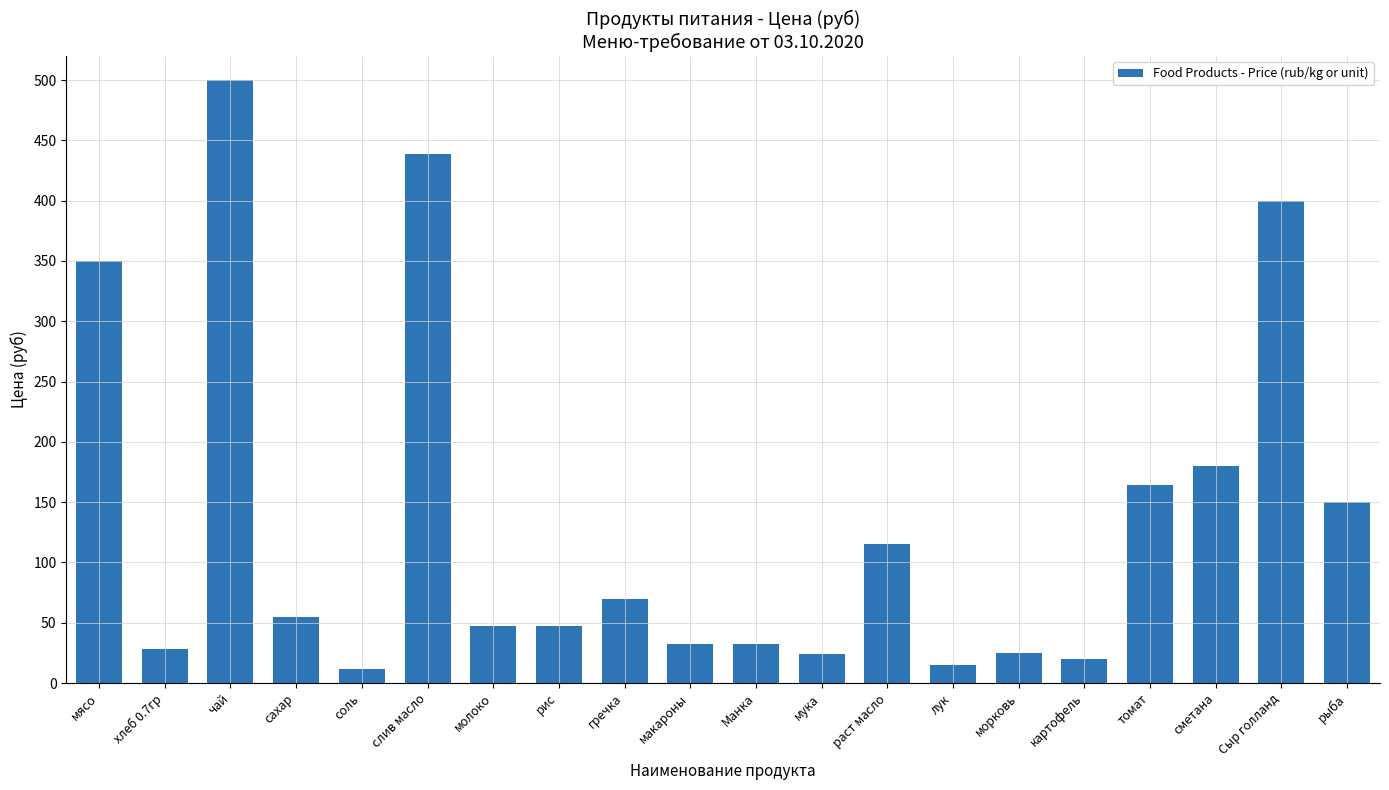

Which category has the highest value across all series?

чай